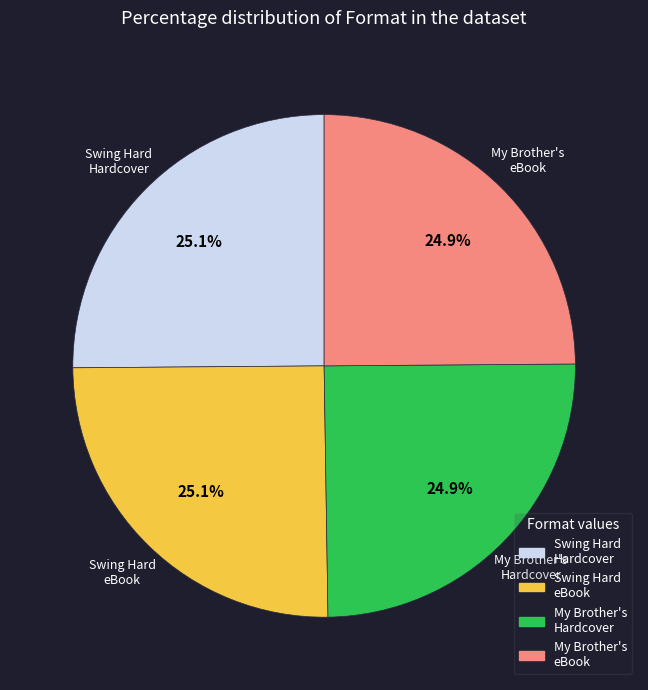

Is there a majority slice in this chart?

No